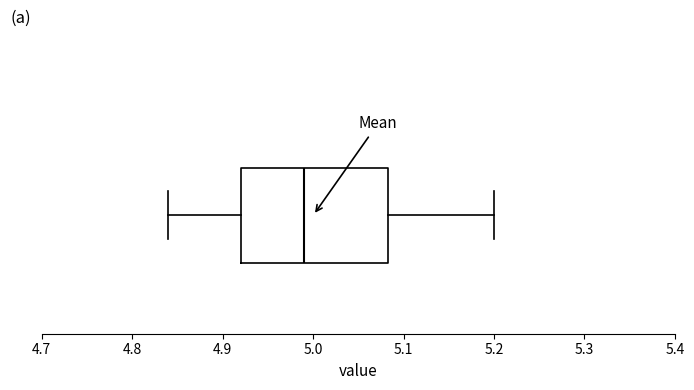

Read this box plot against the x-axis: the position of the median line, the range covered by the box, and the ends of both whiskers. The values are not printed on the chart, so give them approximately, as read against the axis.

median 4.99, box 4.92 to 5.08, whiskers 4.84 to 5.20